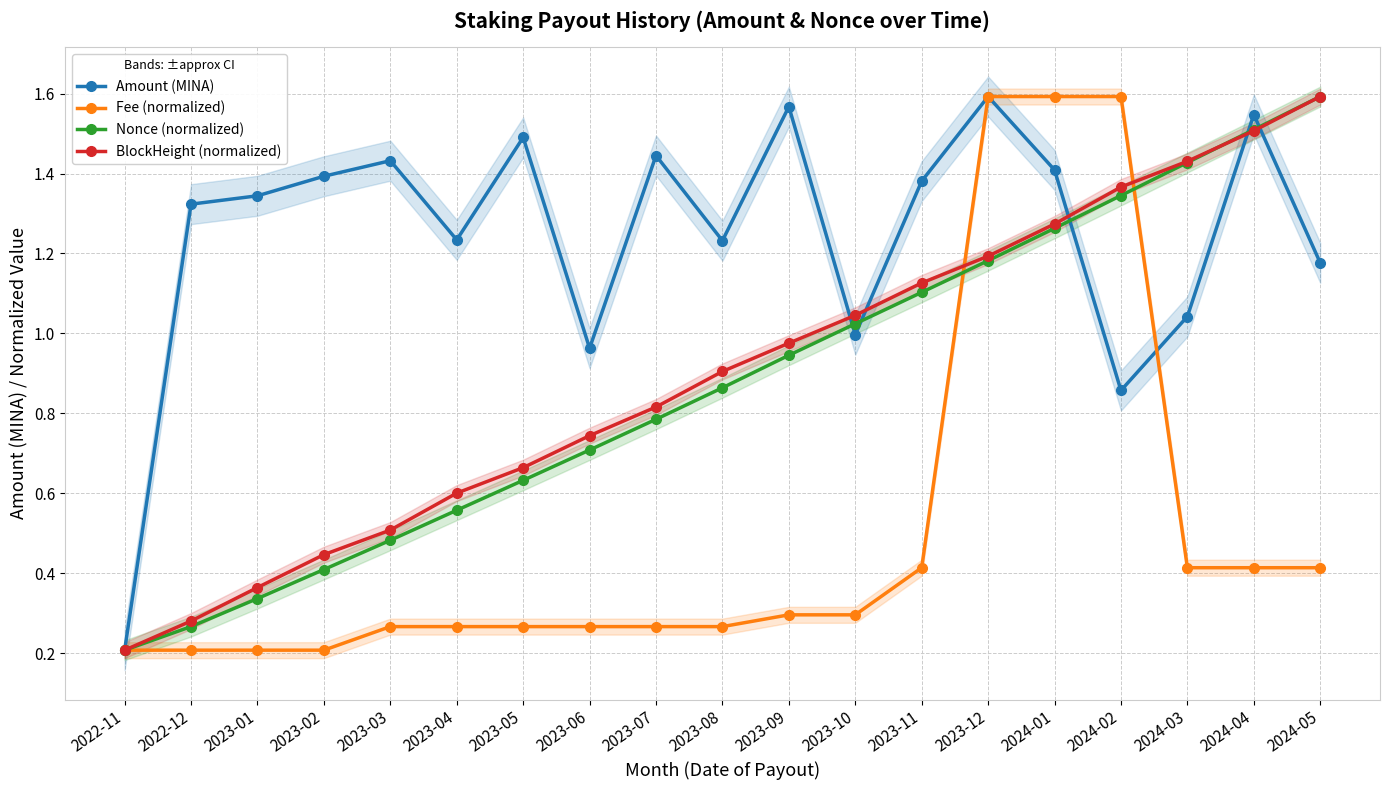

What is the value of the Amount (MINA) point at the 19th from the left?

1.2